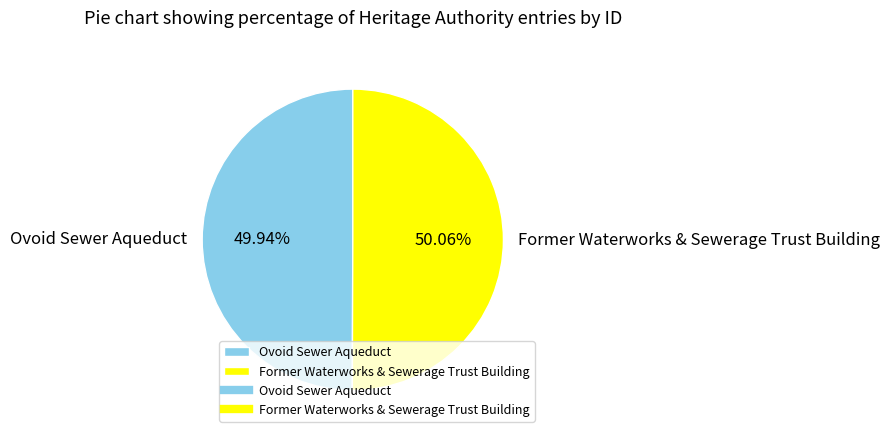

Does any single category account for the majority?

Yes